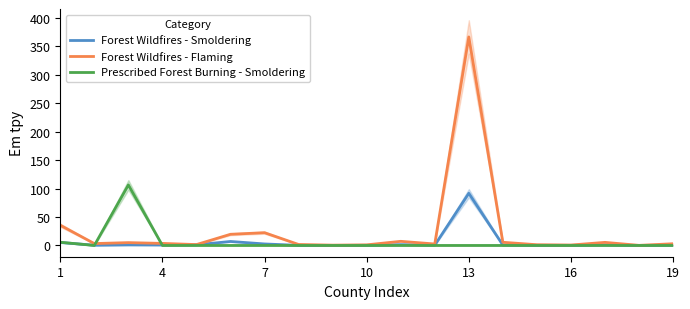

True or false: Forest Wildfires - Smoldering has a value of 0.8 at 4.

True